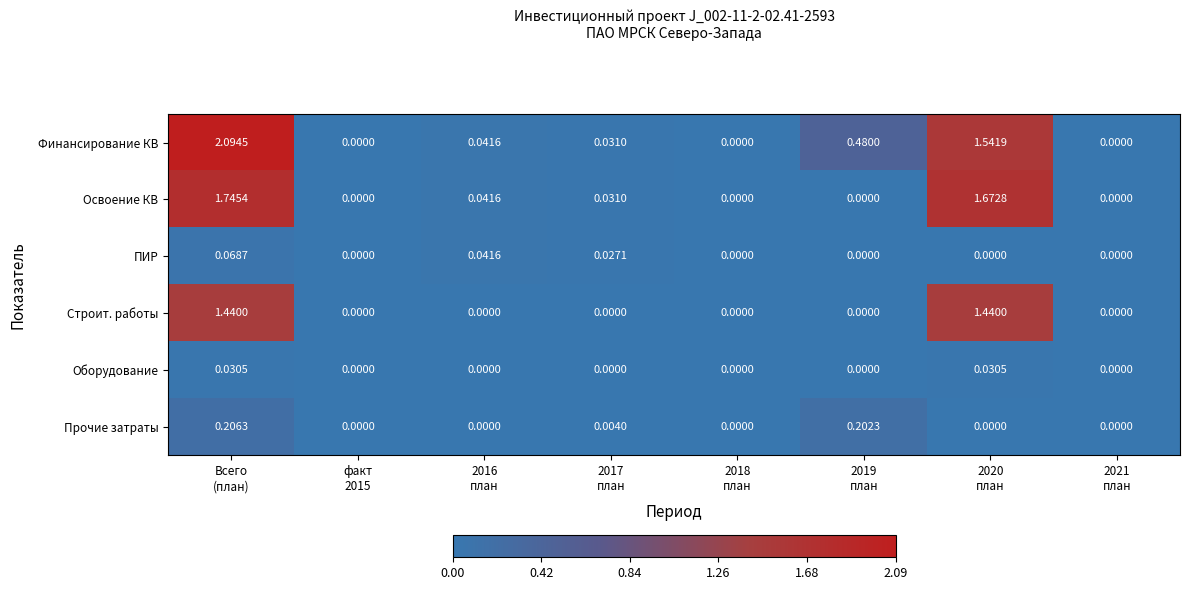

At how many categories does at least one series exceed 1?

2